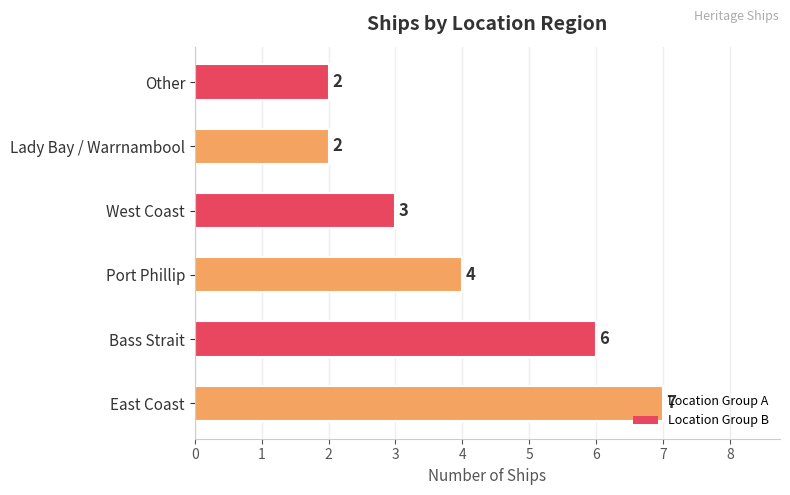

What is the average value?

4